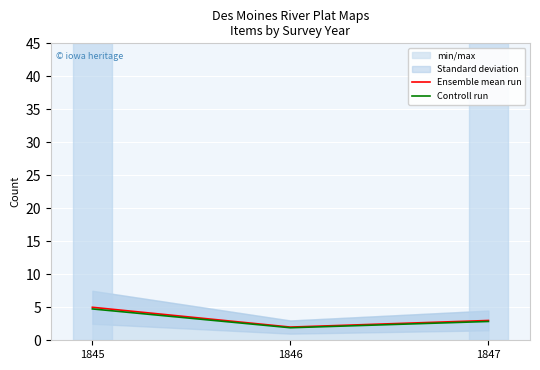

Reading left to right, transcribe all the data shown in this chart.

Ensemble mean run: 5.0	2.0	3.0
Controll run: 4.8	1.9	2.8